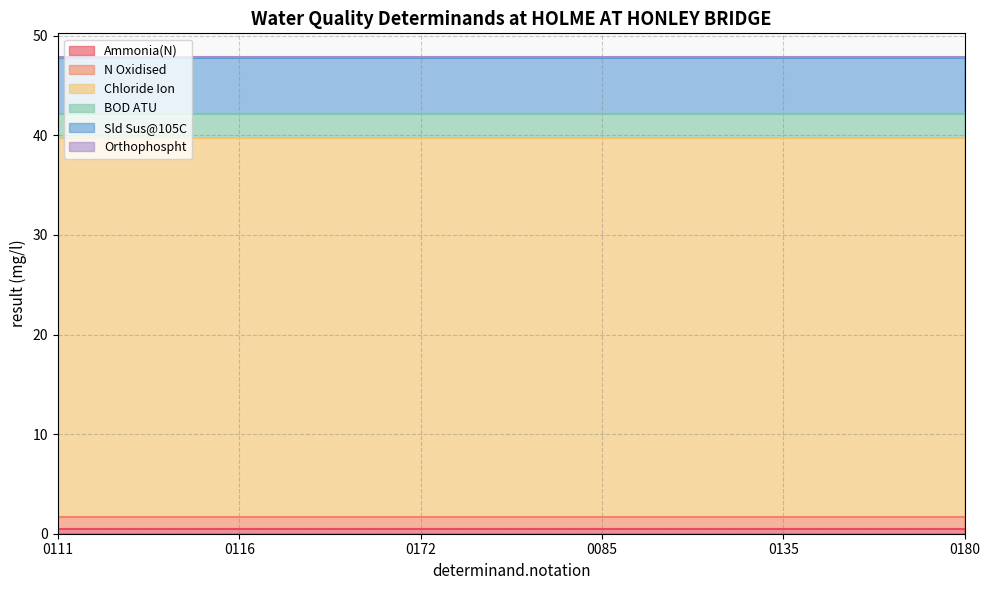

True or false: BOD ATU and Sld Sus@105C intersect in this chart.

False